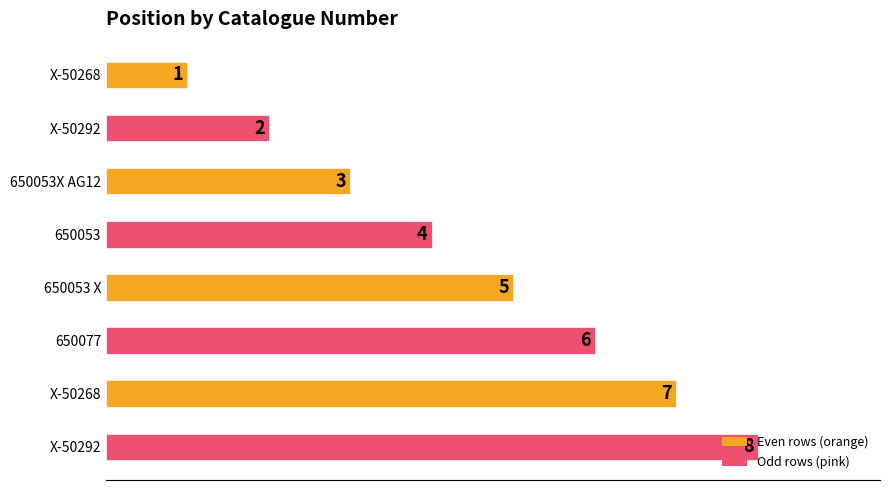

Are the bars horizontal?

Yes